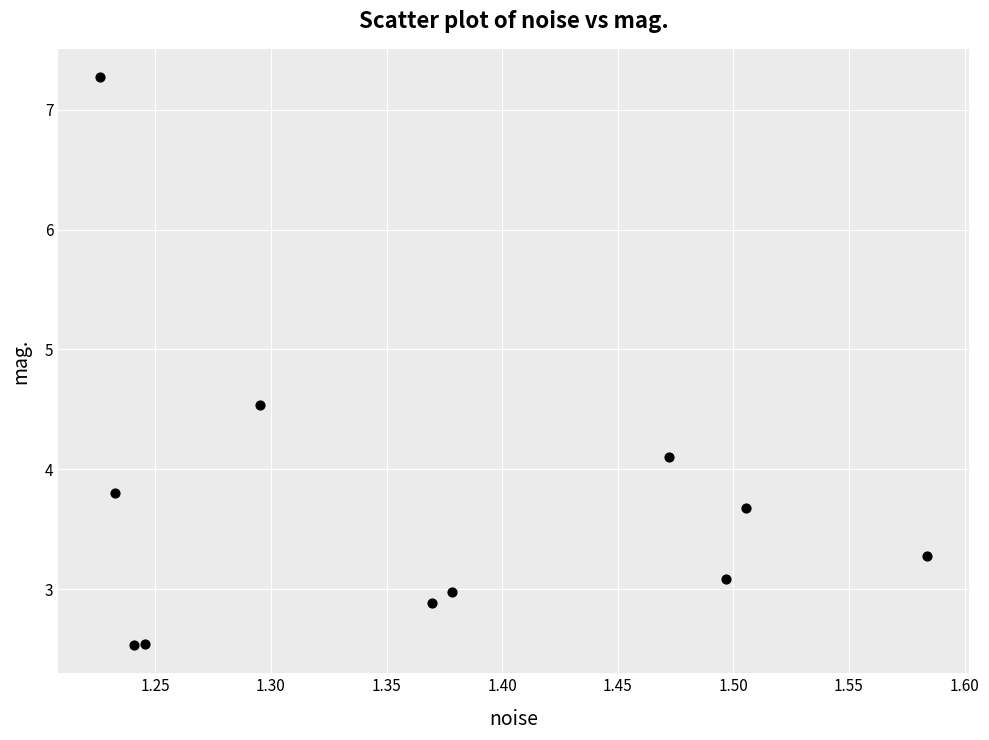

What Y value in the scatter plot is closest to 4?

4.1